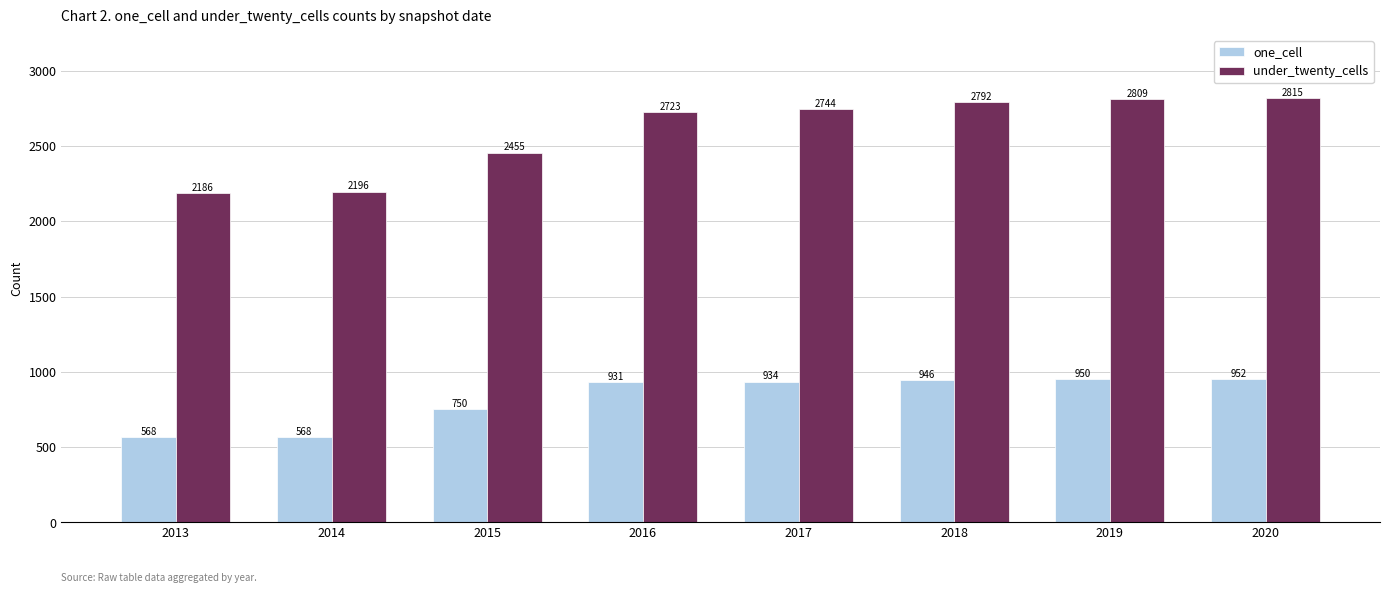

List the series in order of their peak value, highest first.

under_twenty_cells, one_cell